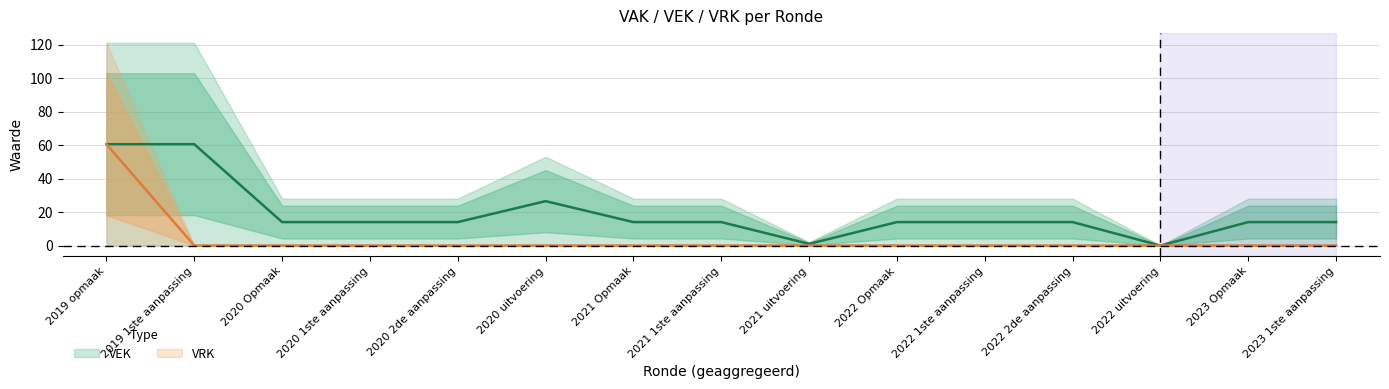

Where is the first local minimum for VEK?

2021 uitvoering